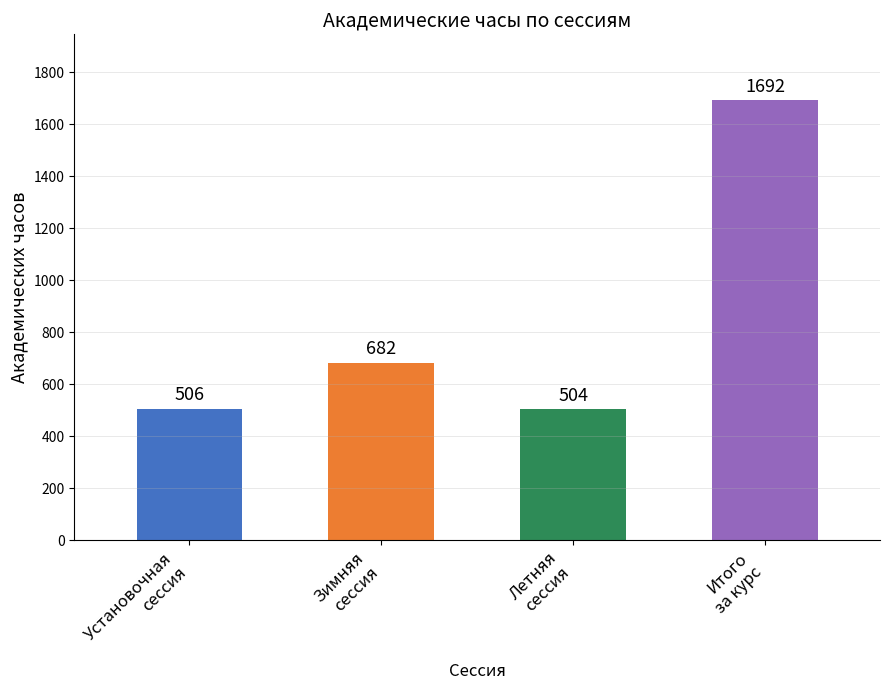

What is the difference between the maximum and minimum values?

1188